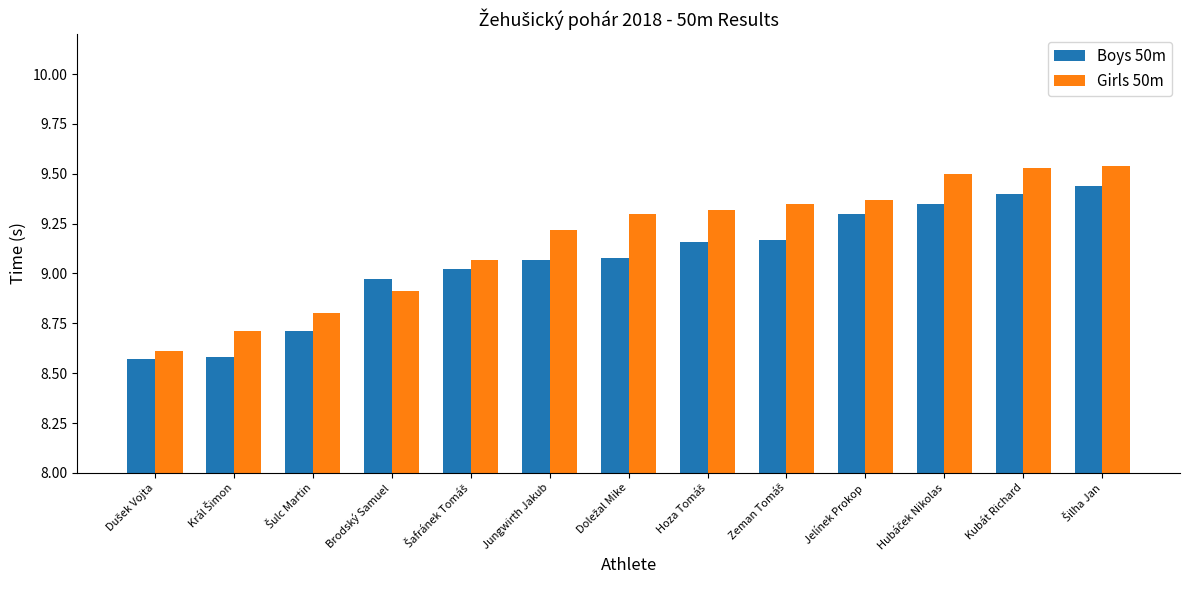

How many bars are there in total?

26